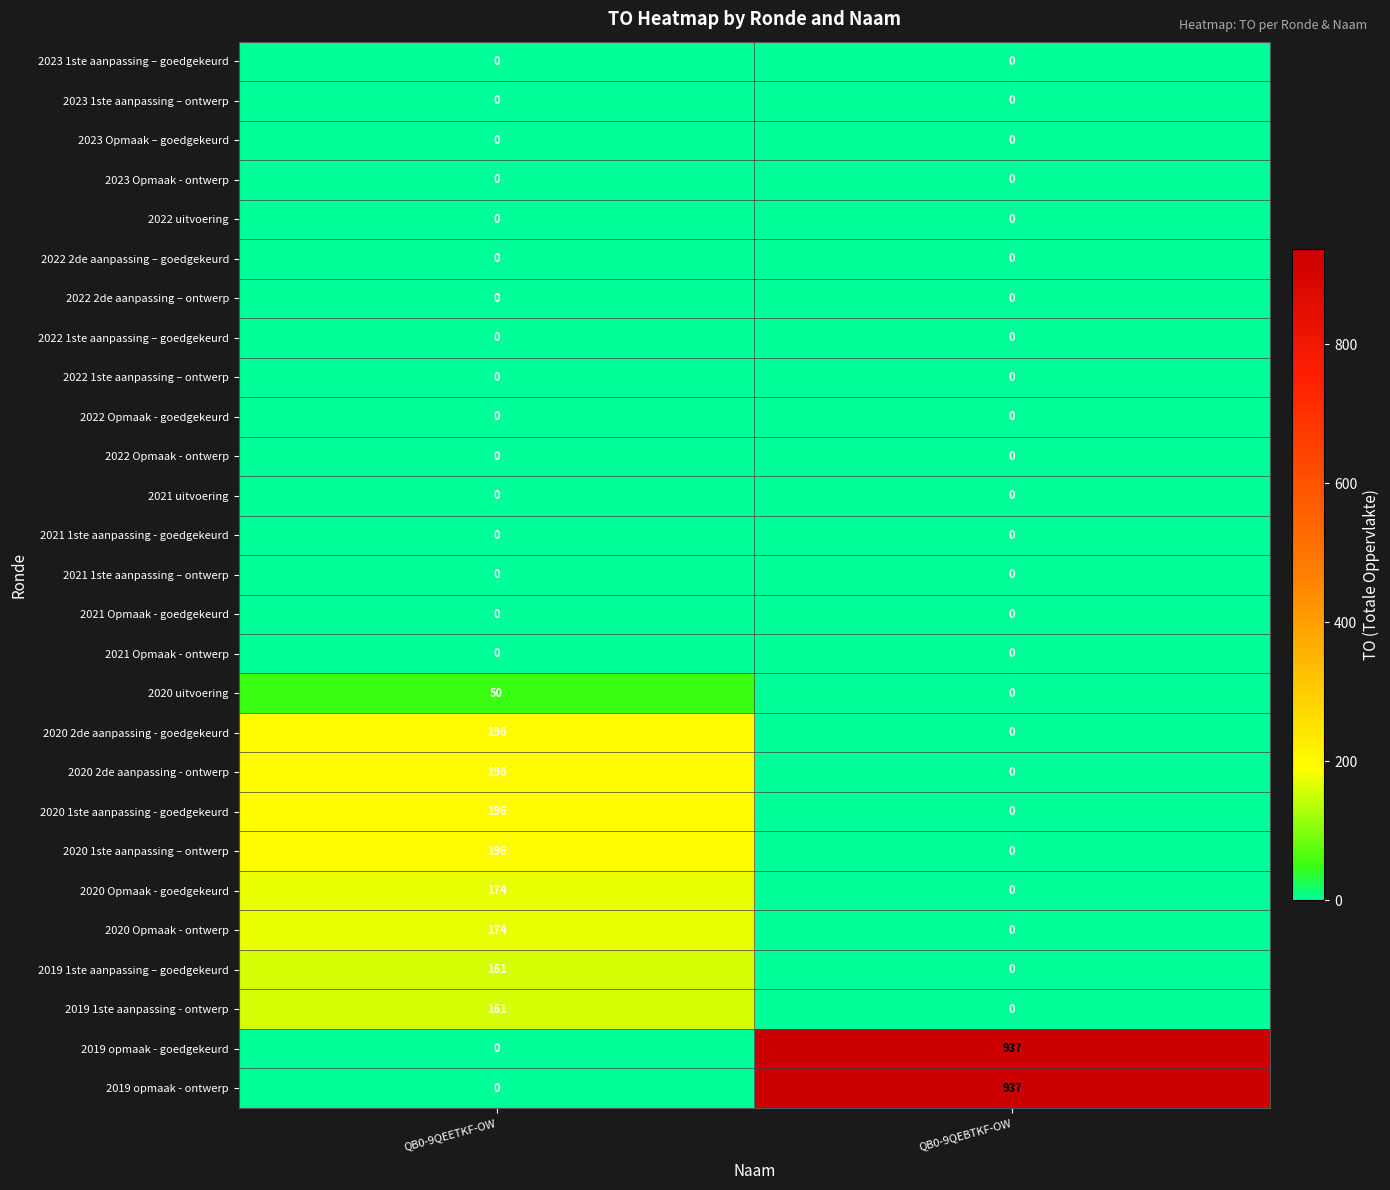

Which category has the highest value across all series?

QB0-9QEBTKF-OW